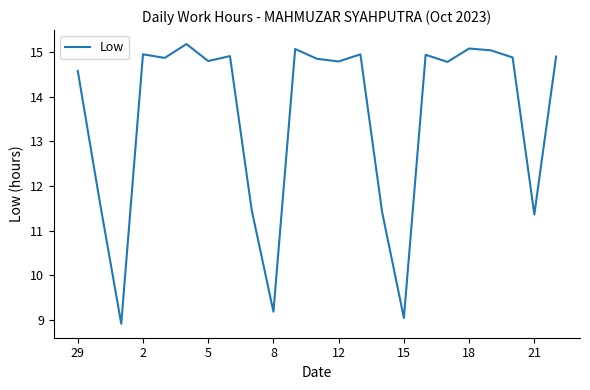

What is the greatest value displayed?

15.2